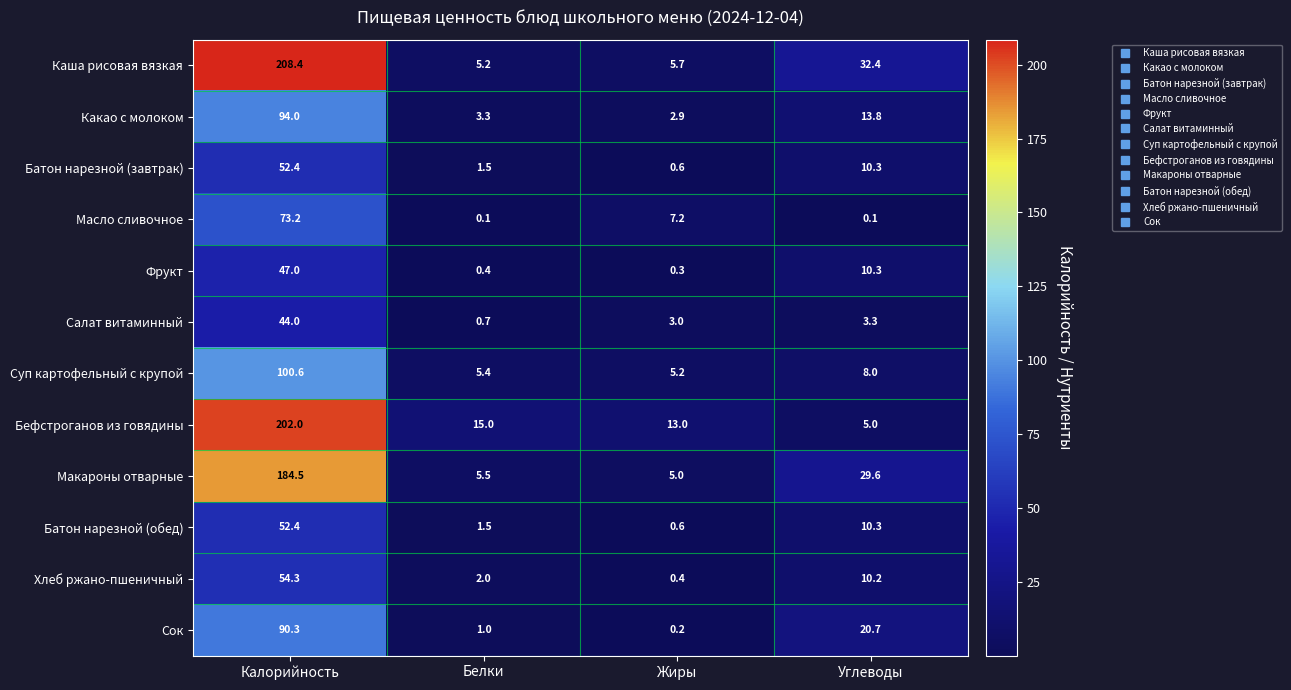

What is the highest value of the Масло сливочное series?

73.2